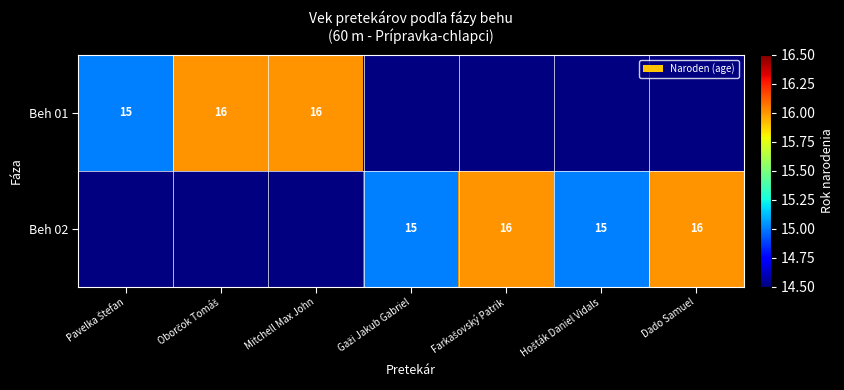

Is it true that Beh 02 equals 16 at Dado Samuel?

True